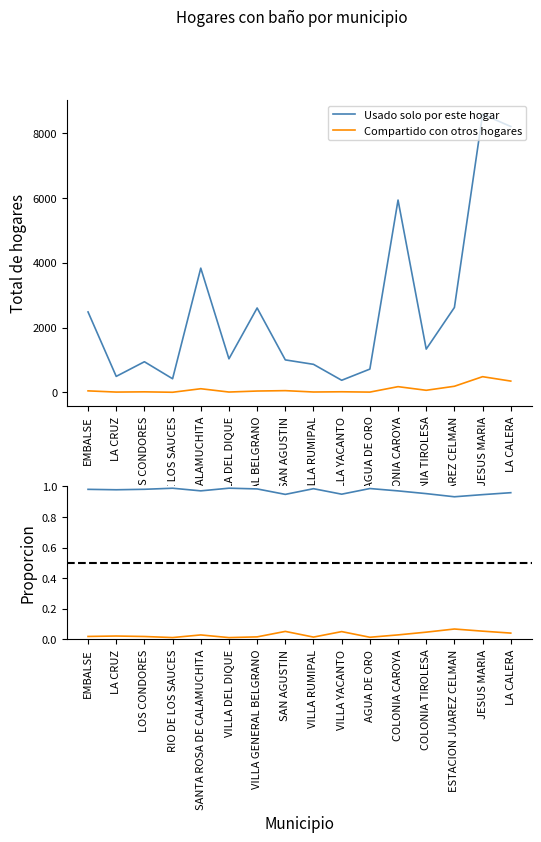

True or false: Usado solo por este hogar has more than 0 interior local peaks.

True